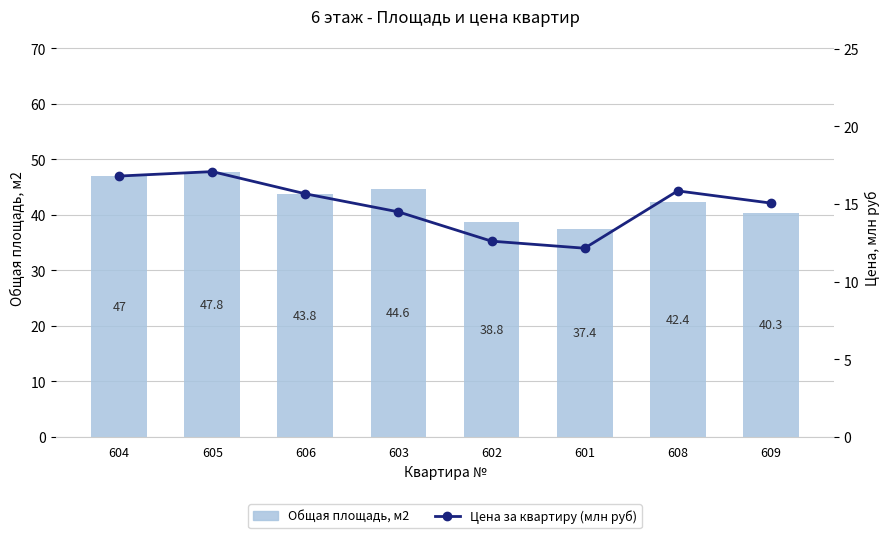

Reading left to right, list all the values displayed in this chart.

Общая площадь, м2: 604=47.0	605=47.8	606=43.8	603=44.6	602=38.8	601=37.4	608=42.4	609=40.3
Цена за квартиру (млн руб): 604=16.8	605=17.1	606=15.7	603=14.5	602=12.6	601=12.2	608=15.8	609=15.1